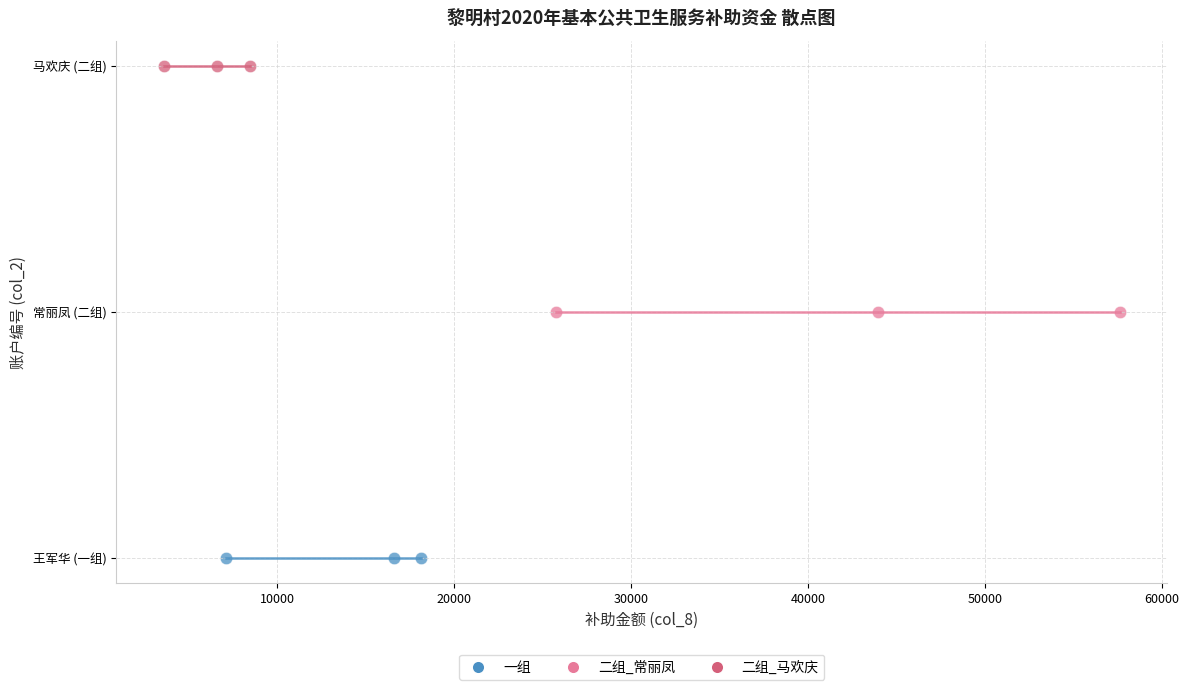

Which series contains the lowest Y value?

一组